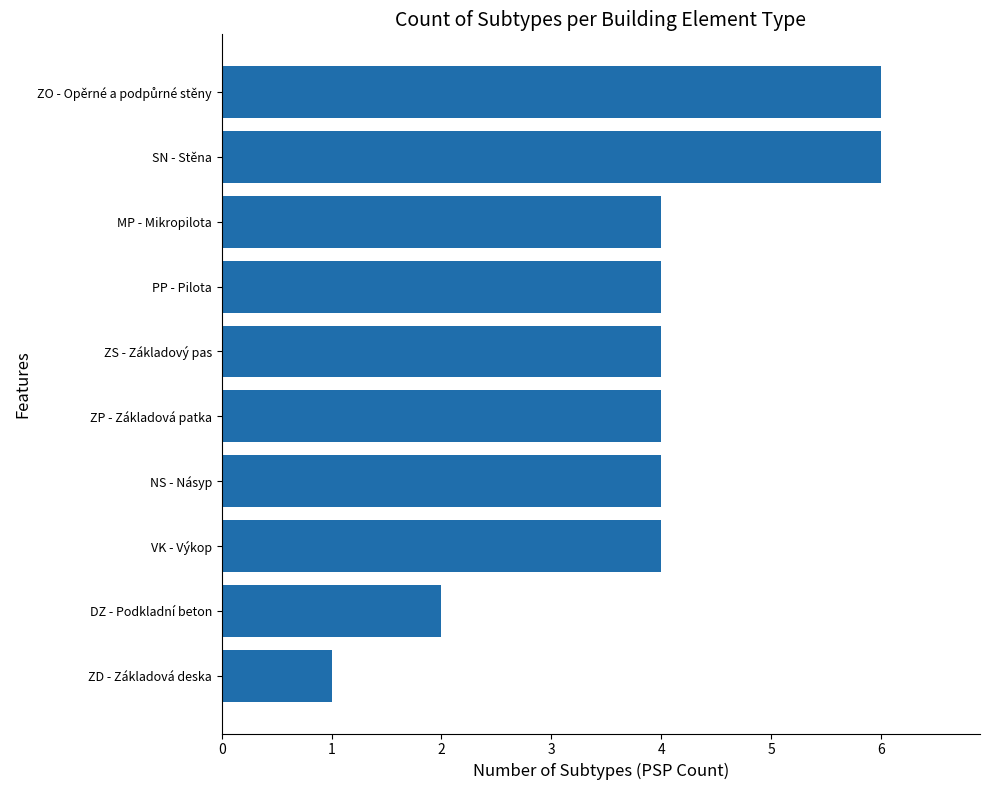

How many bars are there in total?

10